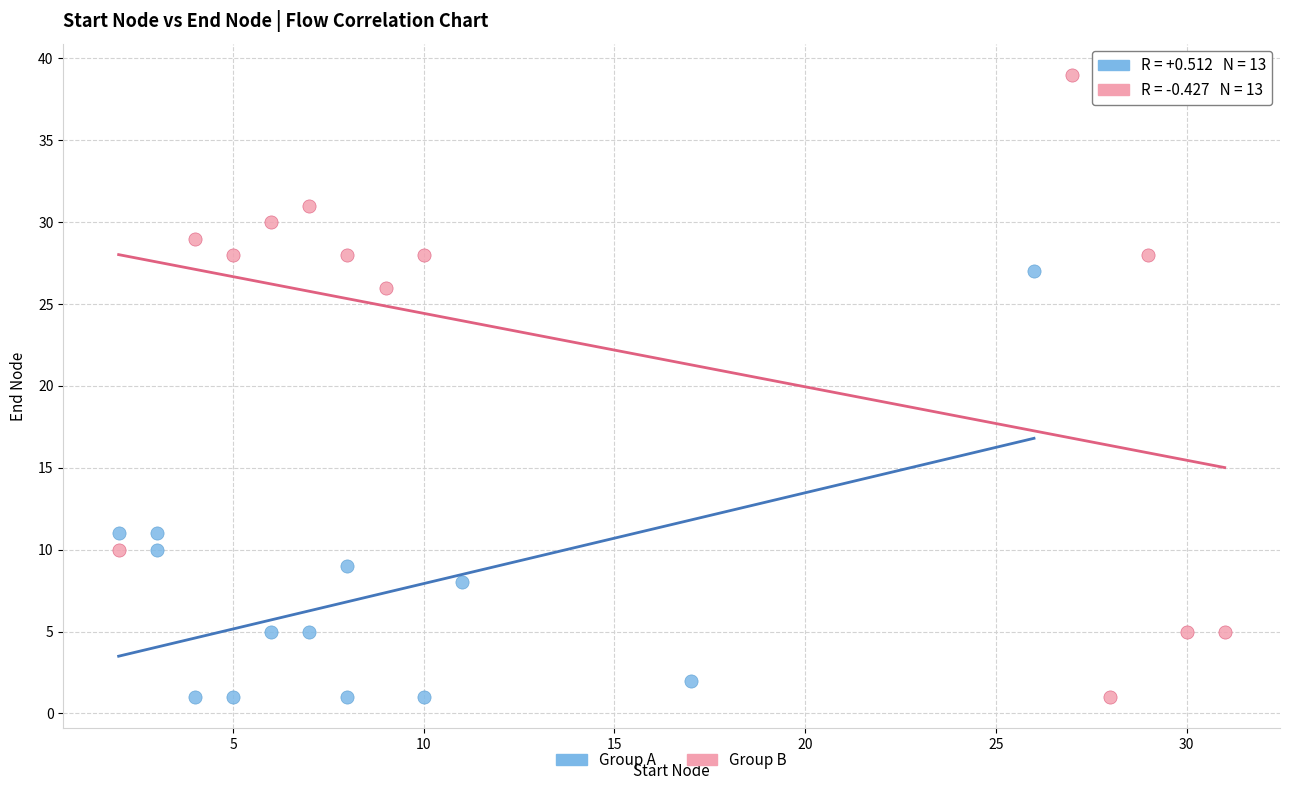

Which series has the largest Y range (max minus min)?

Group B